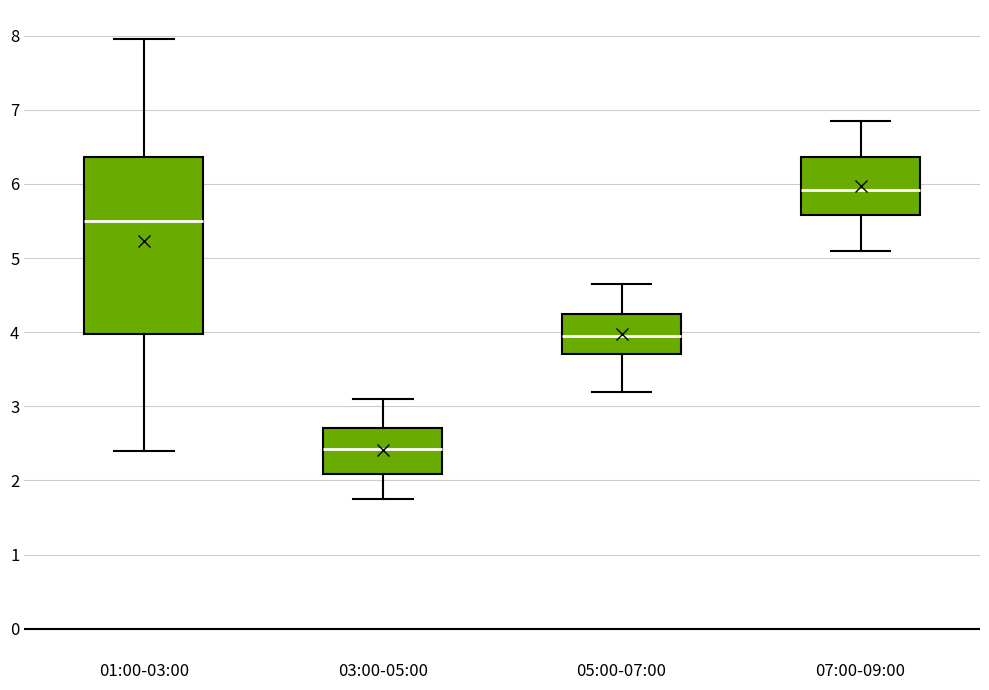

Which box has the highest median line?

07:00-09:00